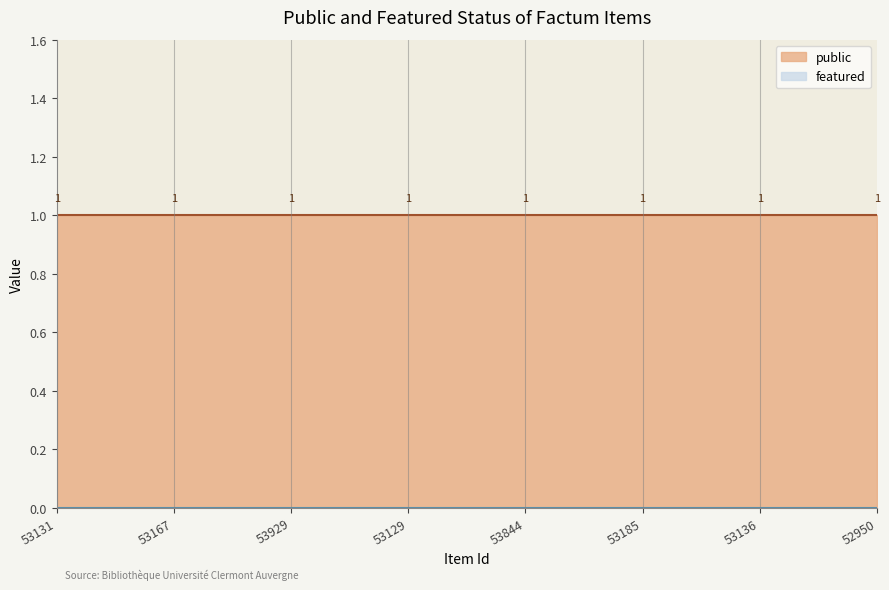

What is the maximum value for public?

1.0